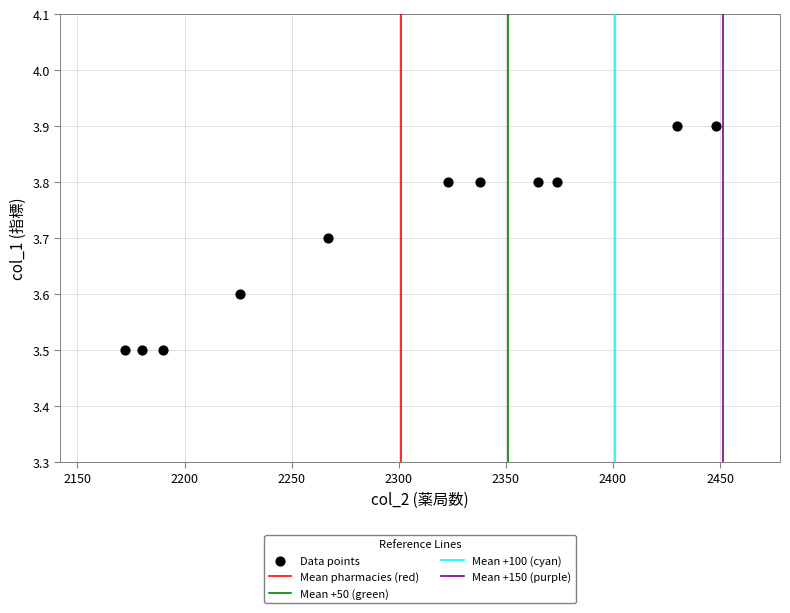

What is the range of Y values (max minus min)?

0.4